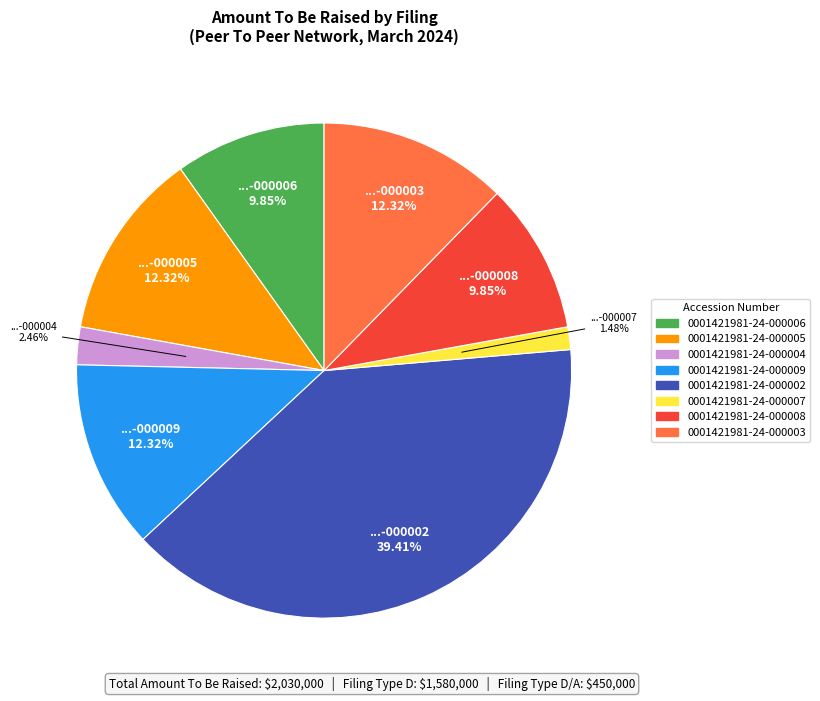

What is the total percentage of 0001421981-24-000003 and 0001421981-24-000004?

14.8%